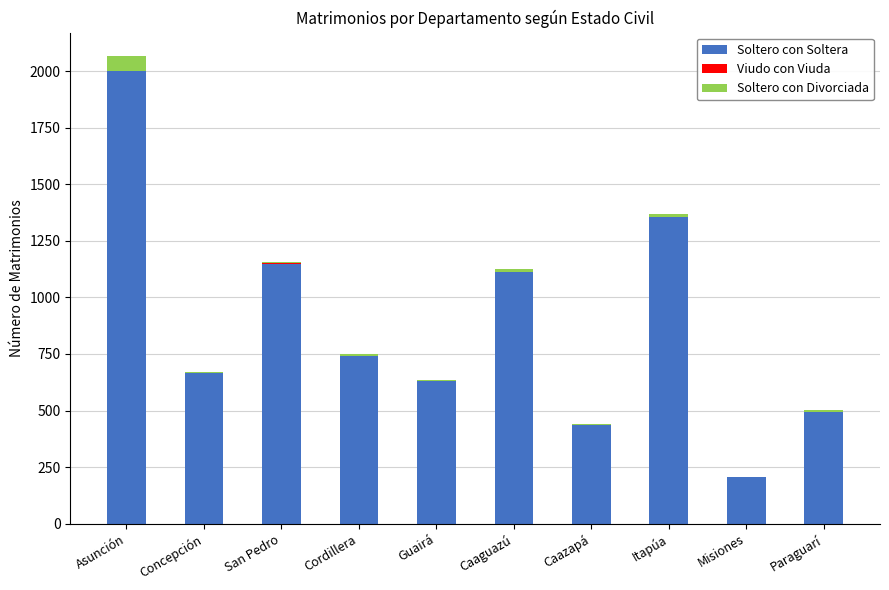

The value of Soltero con Soltera at Cordillera is 739. True or false?

True